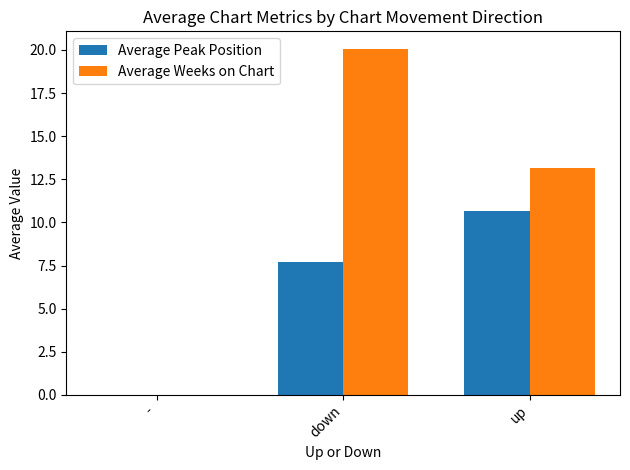

Between - and down, which series saw the biggest shift?

Average Weeks on Chart